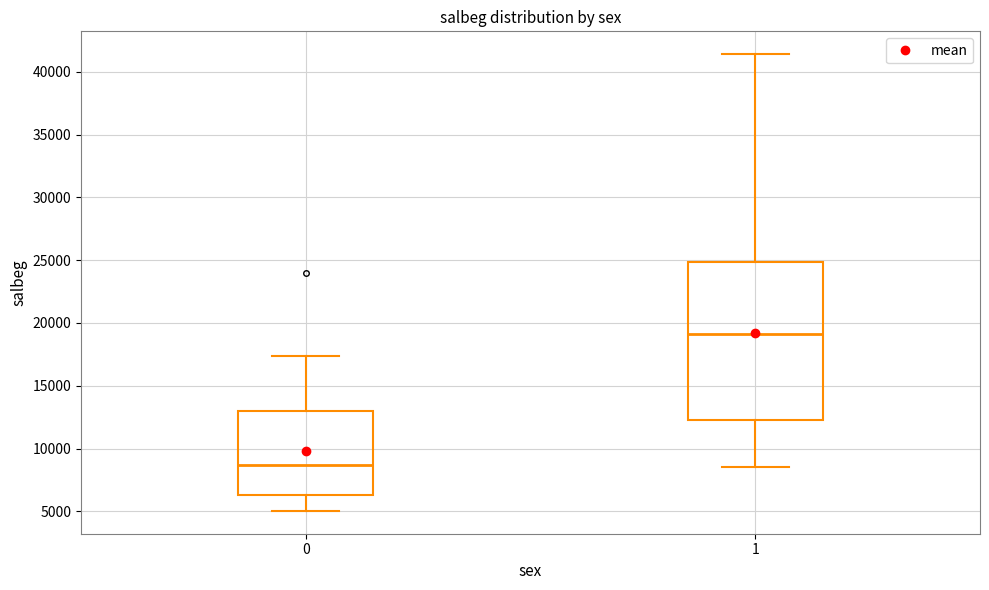

Where does the upper whisker of the box at x = 0 end on the y-axis? The values are not printed on the chart, so give them approximately, as read against the axis.

17500